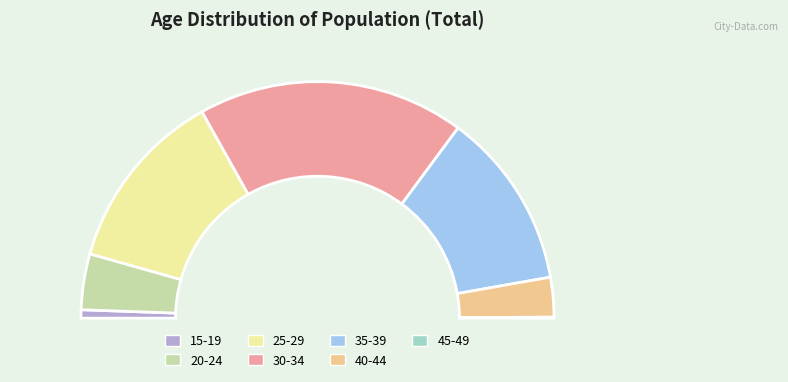

Which slice is the largest?

30-34